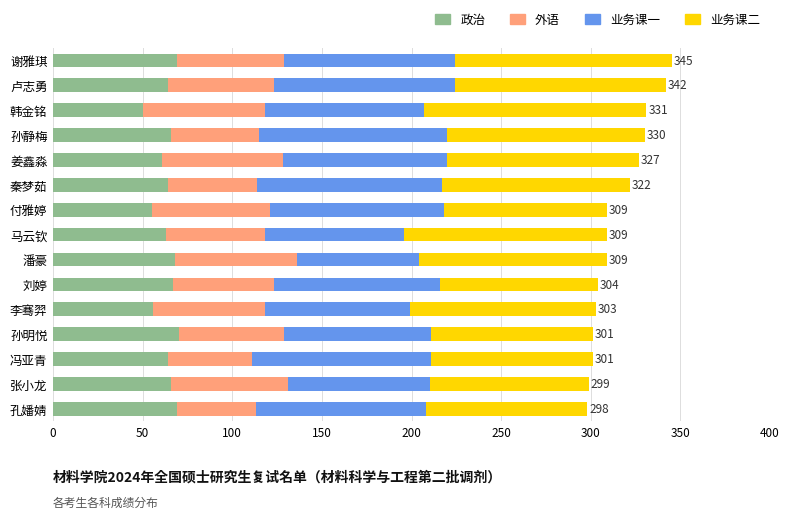

What is the difference between the maximum and second lowest values in the 政治 series?

15